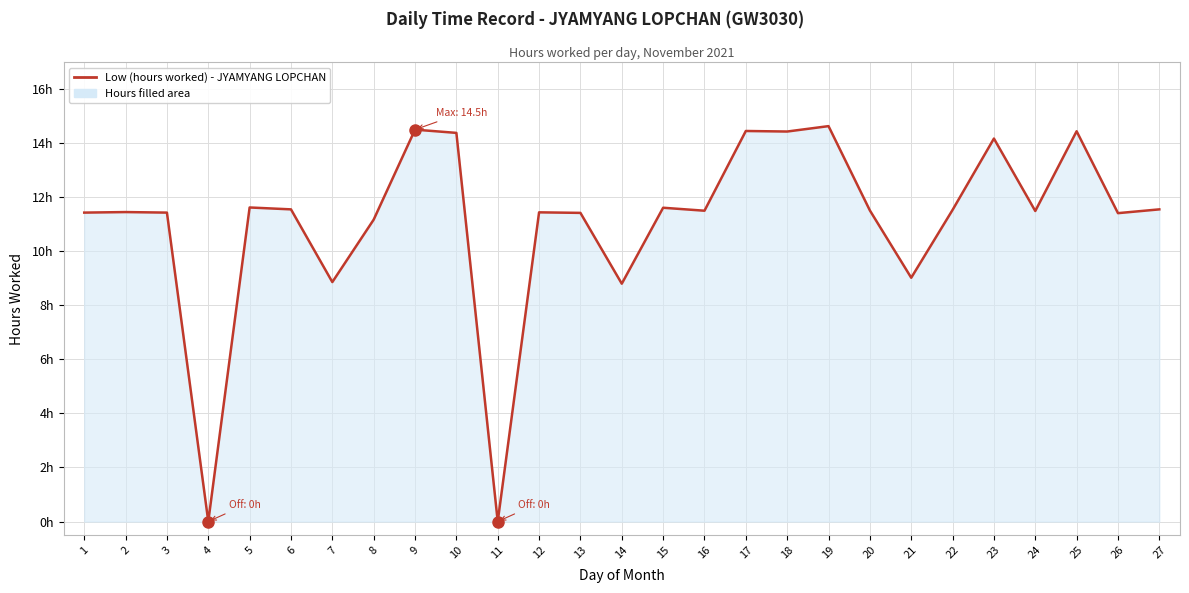

Where is the first local minimum?

4